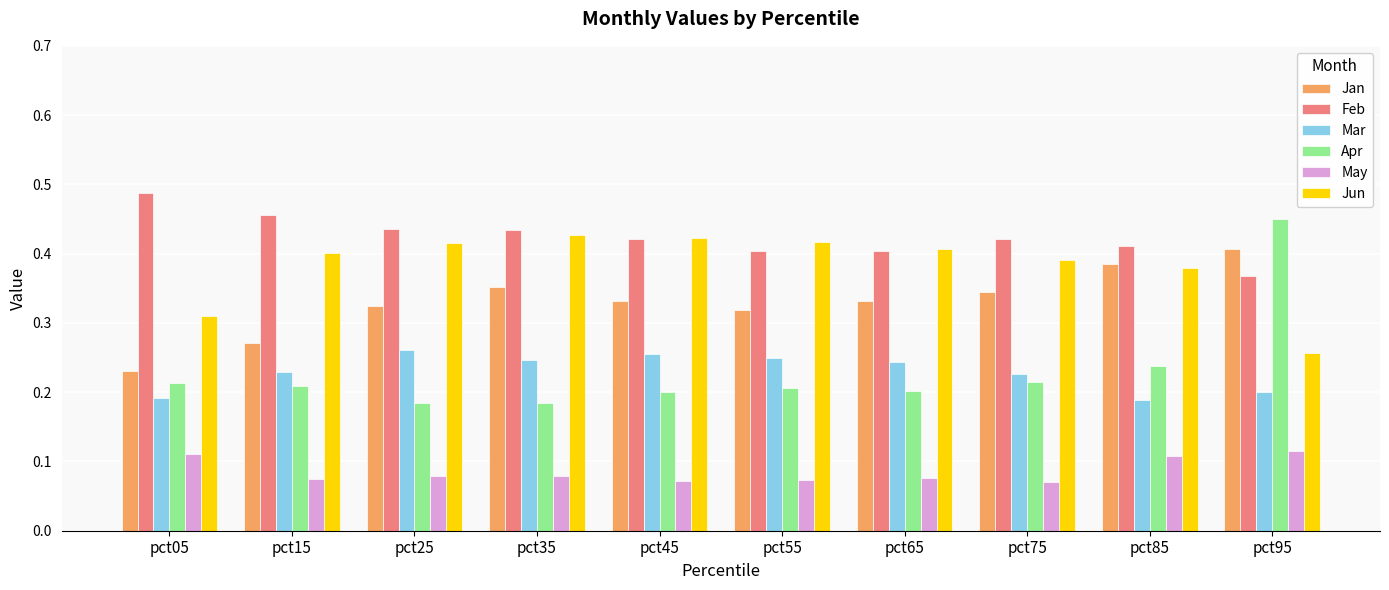

What are all the series names shown in the legend?

Jan, Feb, Mar, Apr, May, Jun